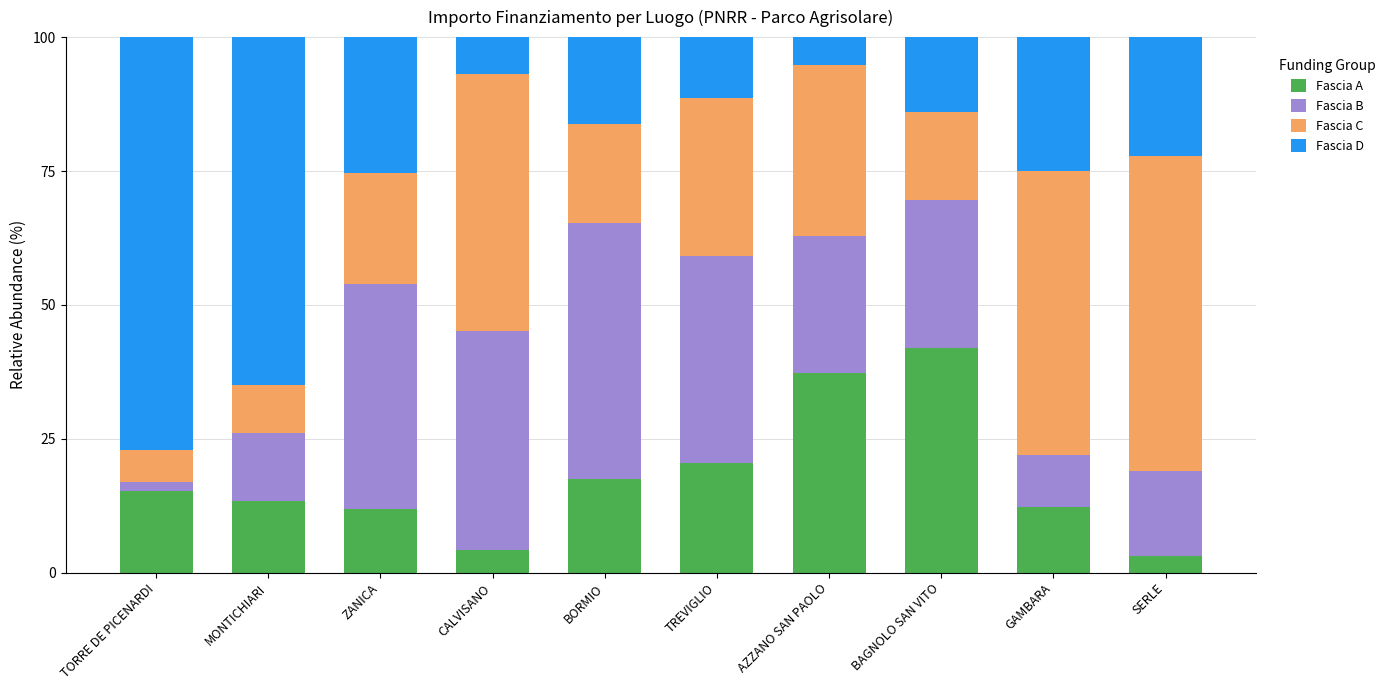

What is the lowest value of the Fascia A series?

3.2